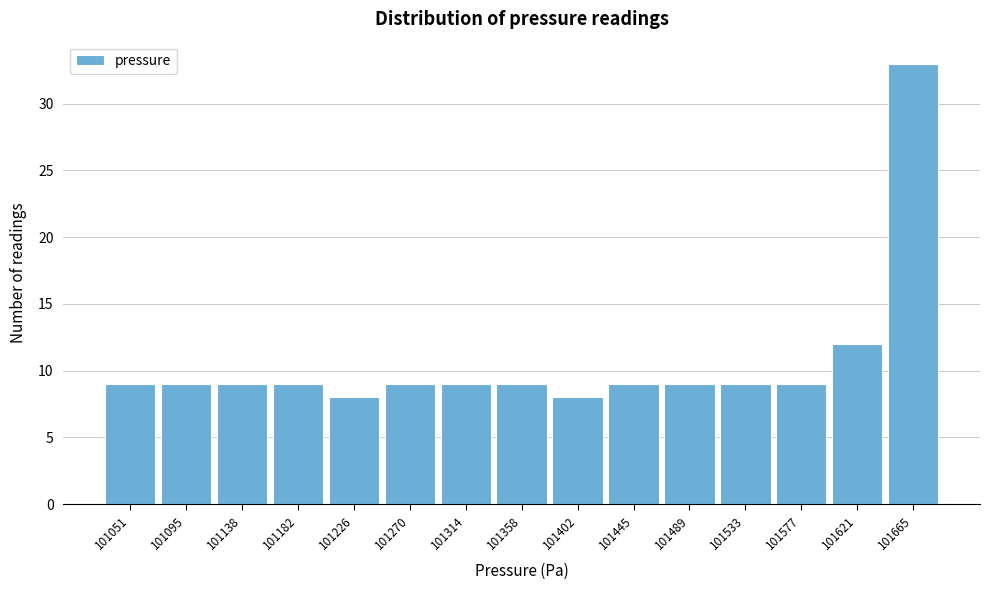

Reading right to left, transcribe all the data shown in this chart.

101665=33	101621=12	101577=9	101533=9	101489=9	101445=9	101402=8	101358=9	101314=9	101270=9	101226=8	101182=9	101138=9	101095=9	101051=9